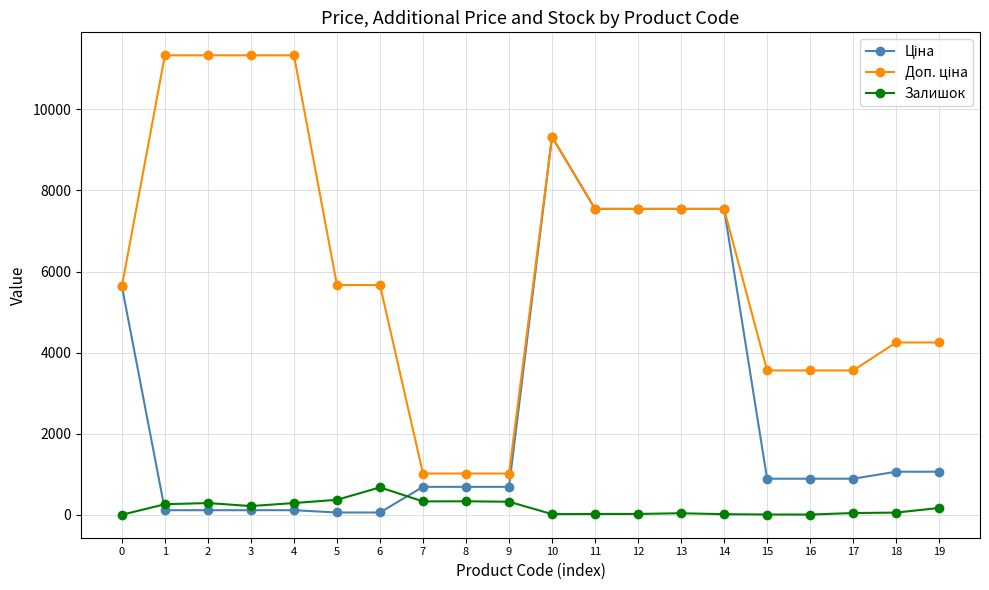

True or false: Залишок has a value of 169.0 at 19.

True